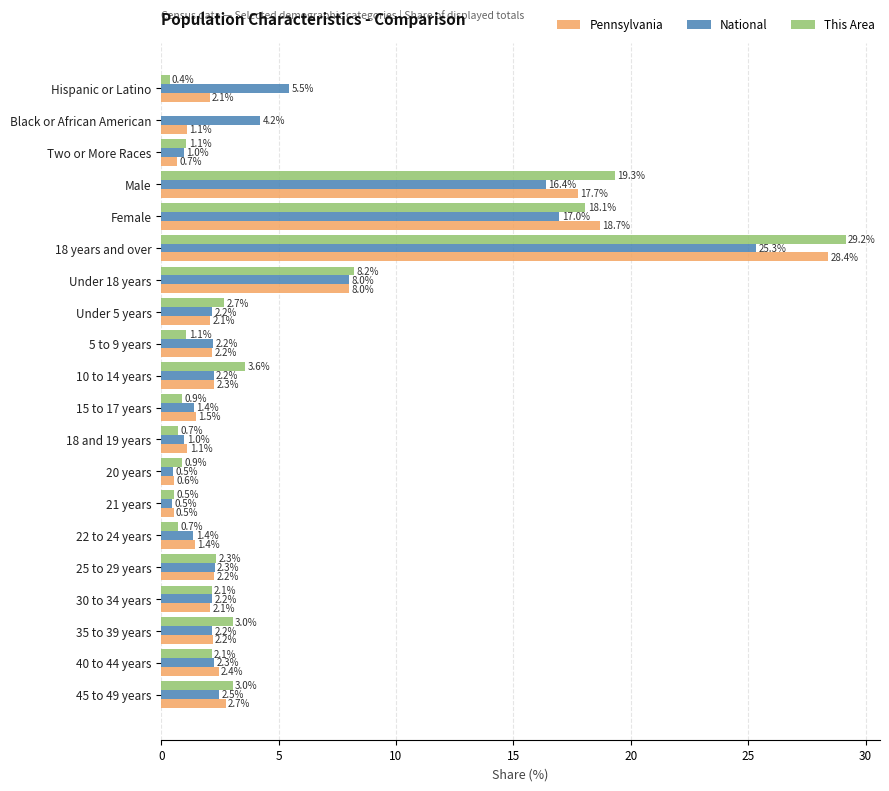

Is the value of National at Male greater than the value of This Area at 25 to 29 years?

Yes